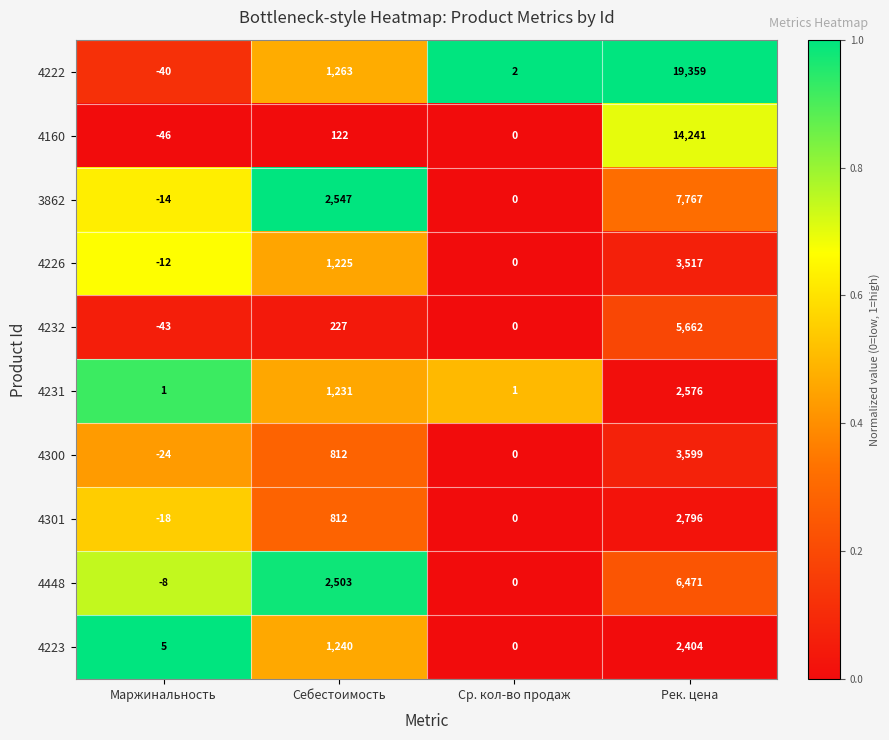

What is the difference between the 4232 values at Маржинальность and Ср. кол-во продаж?

43